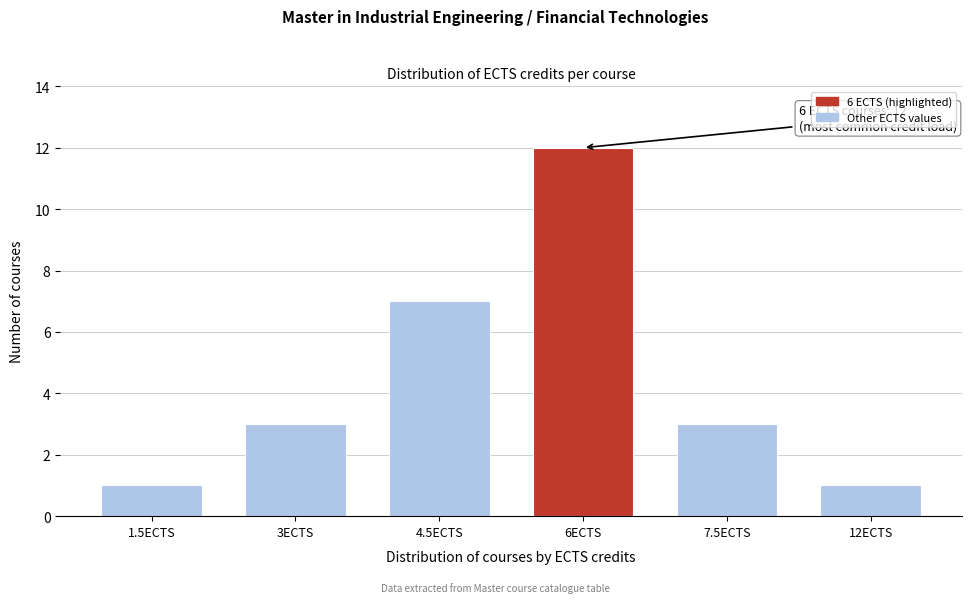

Reading right to left, list all the values displayed in this chart.

1	3	12	7	3	1